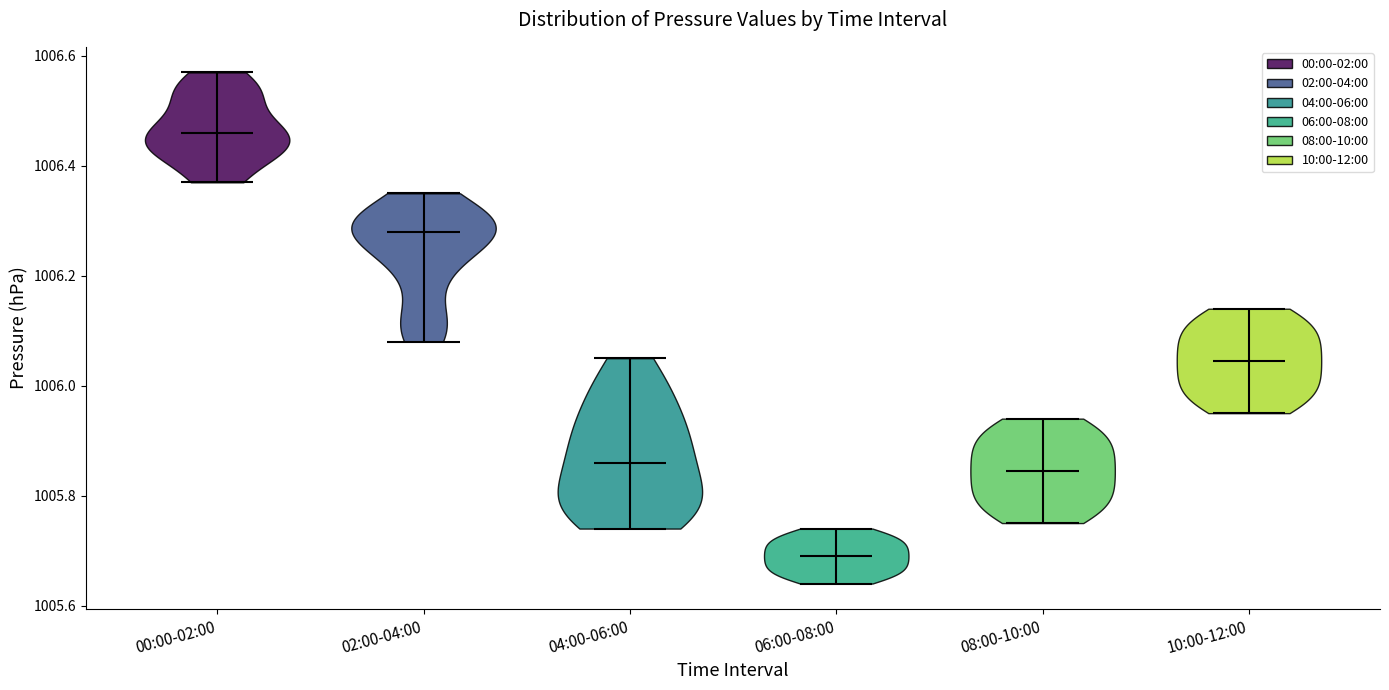

Reading left to right, read every violin against the y-axis: where its median line is, and the lowest and highest points it reaches. The values are not printed on the chart, so give them approximately, as read against the axis.

00:00-02:00: median line 1006.46, lowest point 1006.38, highest point 1006.58
02:00-04:00: median line 1006.28, lowest point 1006.08, highest point 1006.36
04:00-06:00: median line 1005.86, lowest point 1005.74, highest point 1006.06
06:00-08:00: median line 1005.70, lowest point 1005.64, highest point 1005.74
08:00-10:00: median line 1005.84, lowest point 1005.76, highest point 1005.94
10:00-12:00: median line 1006.04, lowest point 1005.96, highest point 1006.14